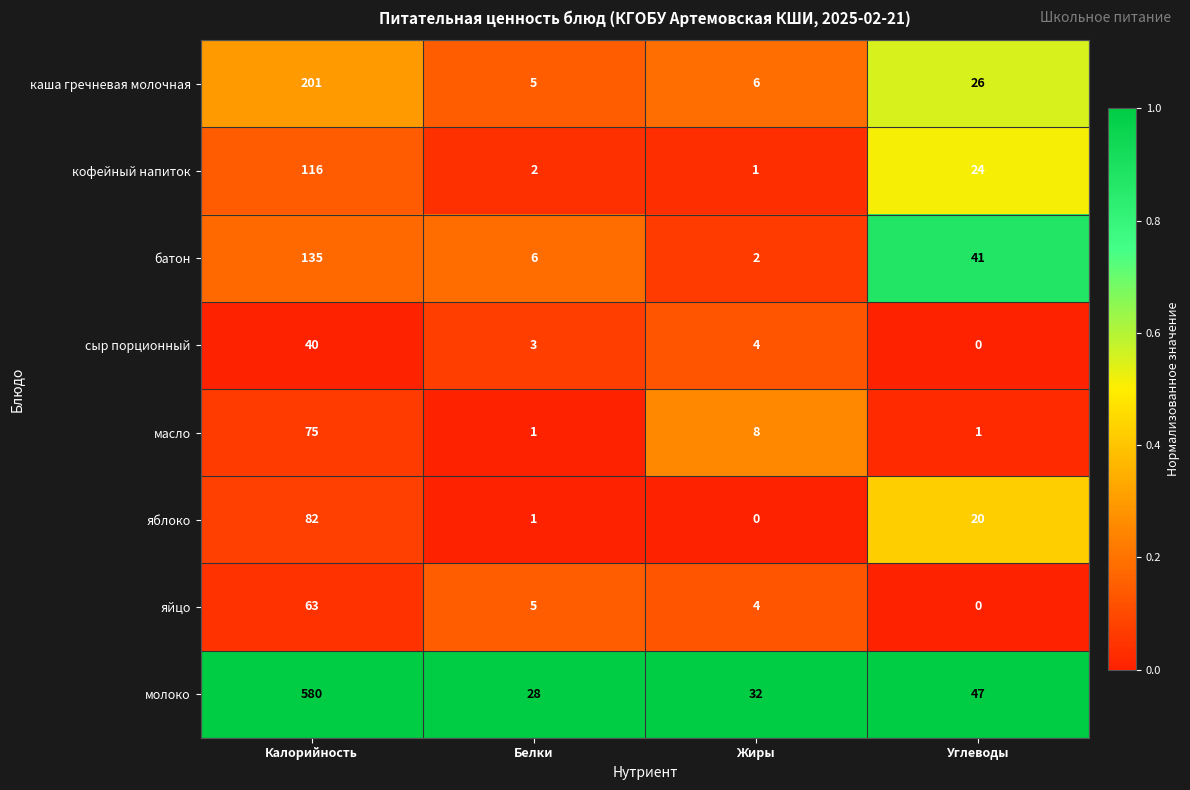

What is the difference between the сыр порционный values at Белки and Калорийность?

37